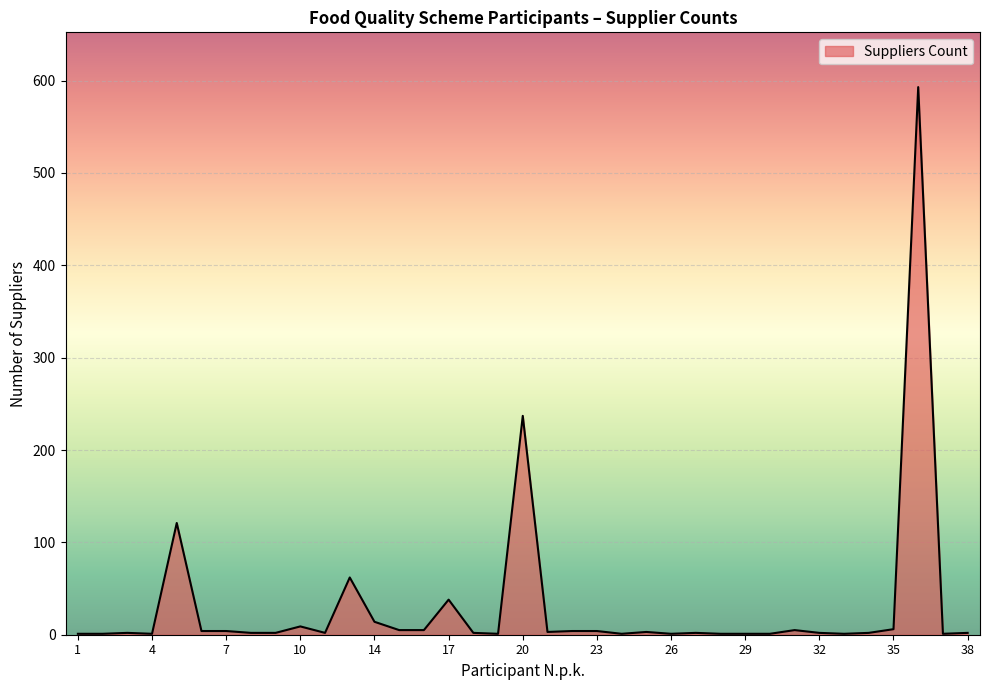

What is the difference between the maximum and minimum values?

592